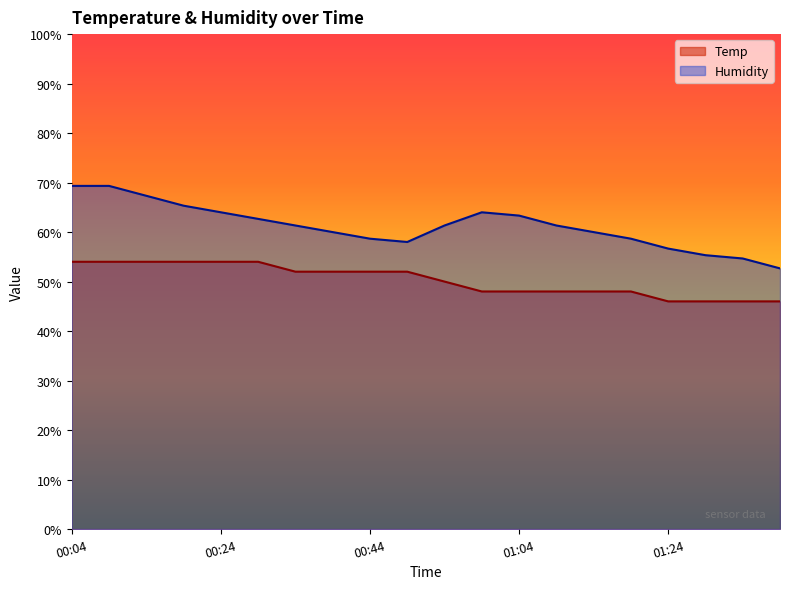

Reading left to right, transcribe all the data shown in this chart.

Temp: 54.0	54.0	54.0	54.0	54.0	54.0	52.0	52.0	52.0	52.0	50.0	48.0	48.0	48.0	48.0	48.0	46.0	46.0	46.0	46.0
Humidity: 69.3	69.3	67.3	65.3	64.0	62.7	61.3	60.0	58.7	58.0	61.3	64.0	63.3	61.3	60.0	58.7	56.7	55.3	54.7	52.7